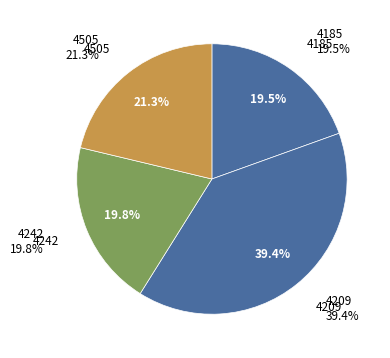

Does any single category account for the majority?

No